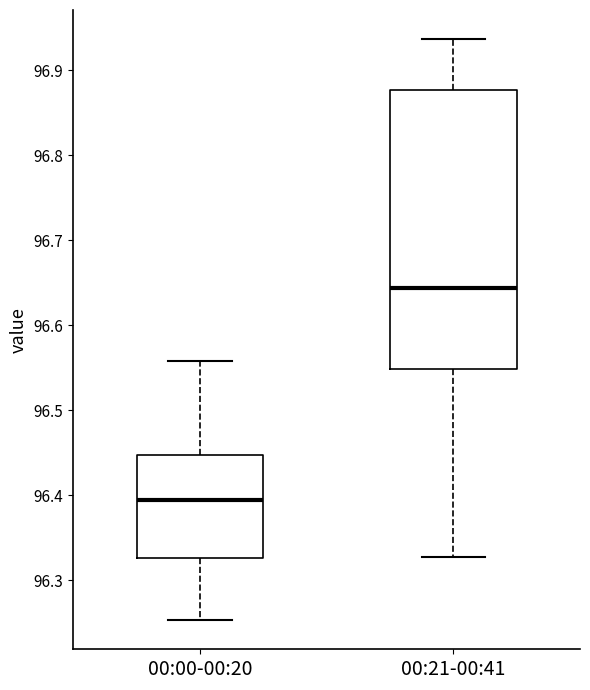

Reading left to right, read every box against the y-axis: the position of its median line, the range the box covers, and the ends of its whiskers. The values are not printed on the chart, so give them approximately, as read against the axis.

00:00-00:20: median 96.39, box 96.33 to 96.45, whiskers 96.25 to 96.56
00:21-00:41: median 96.64, box 96.55 to 96.88, whiskers 96.33 to 96.94